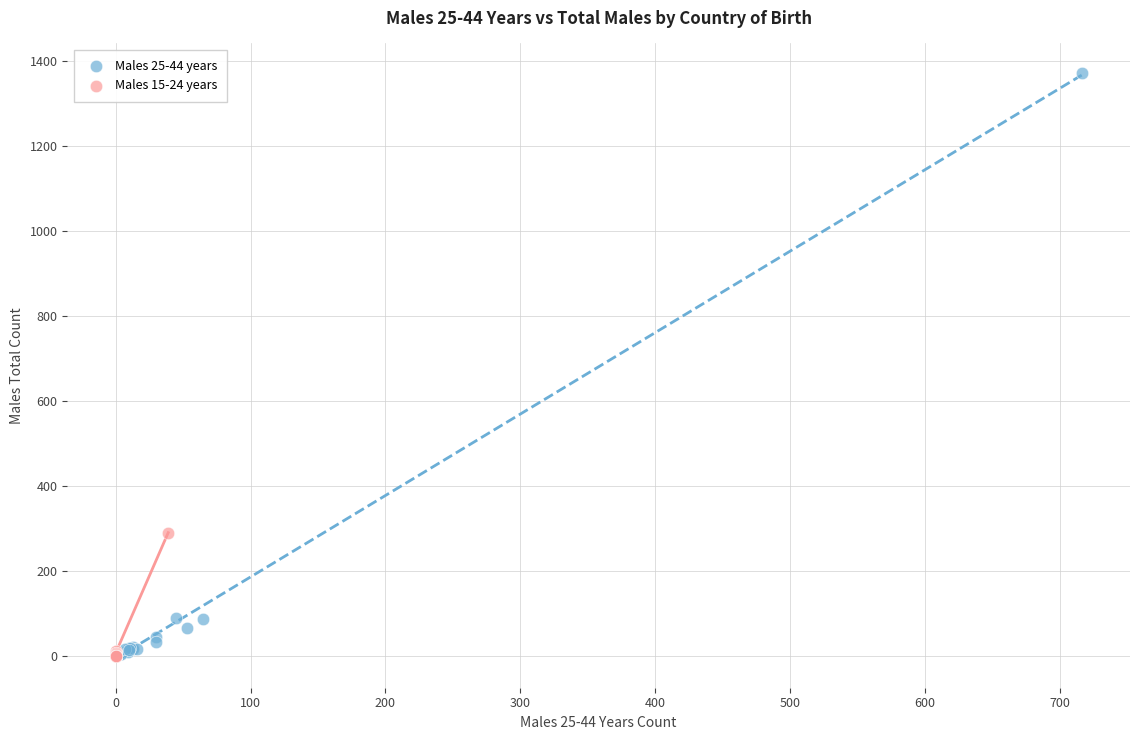

Which series has the largest Y range (max minus min)?

Males 25-44 years